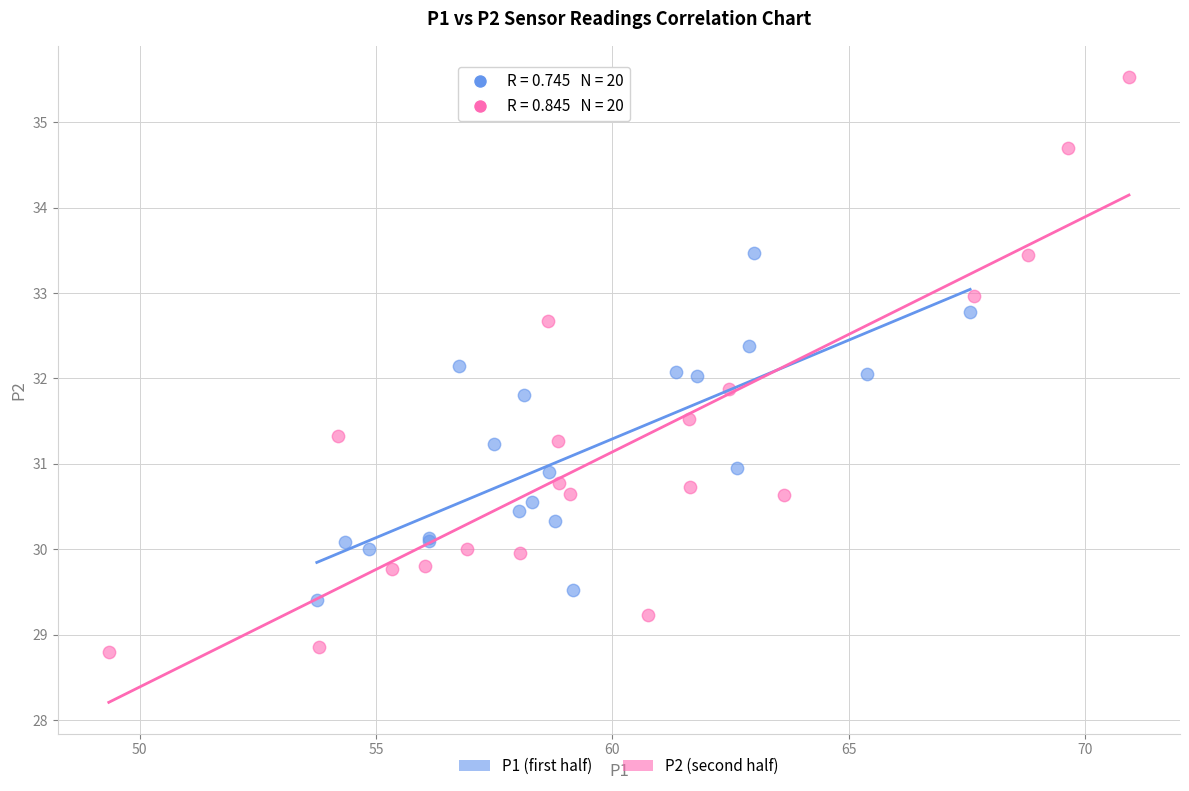

Which series reaches the maximum Y coordinate?

P2 (second half)